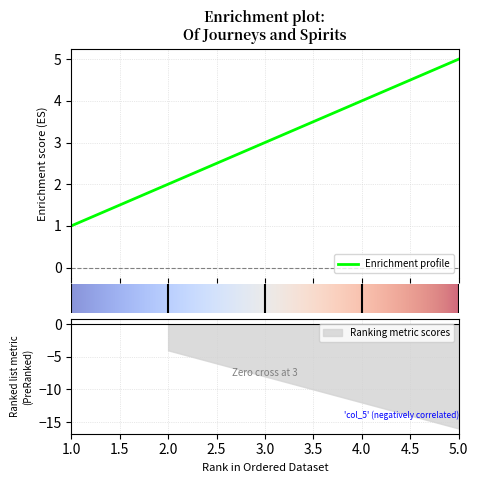

What is the maximum value for Enrichment profile?

5